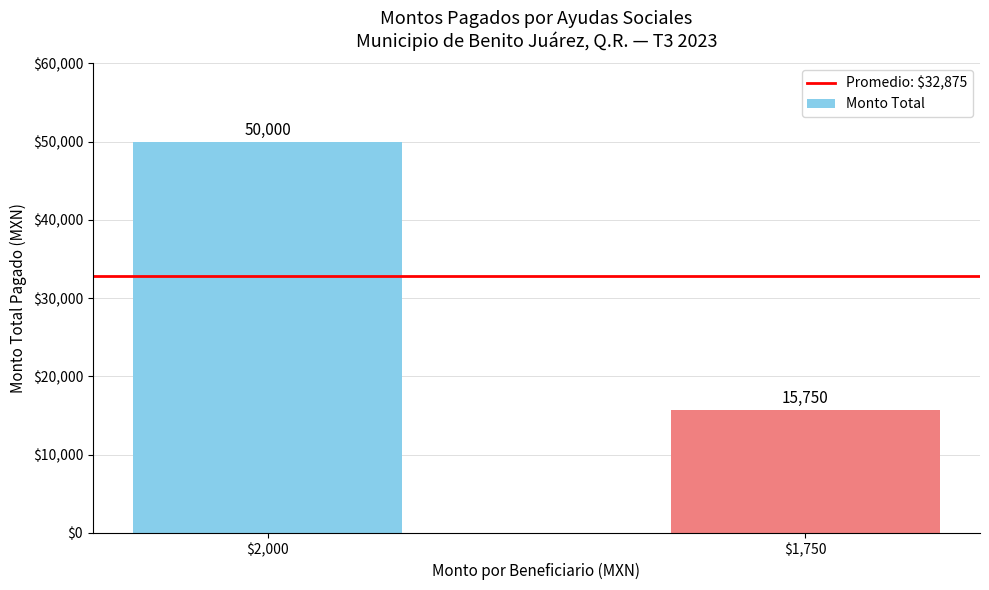

Reading left to right, transcribe all the data shown in this chart.

50000	15750